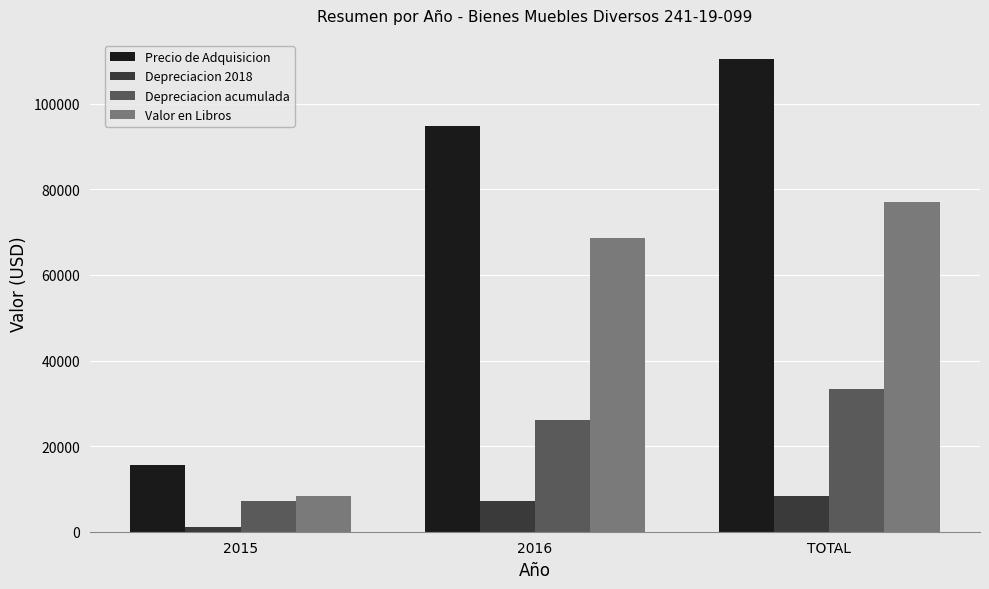

What is the label of the 2nd bar from the left?

2016